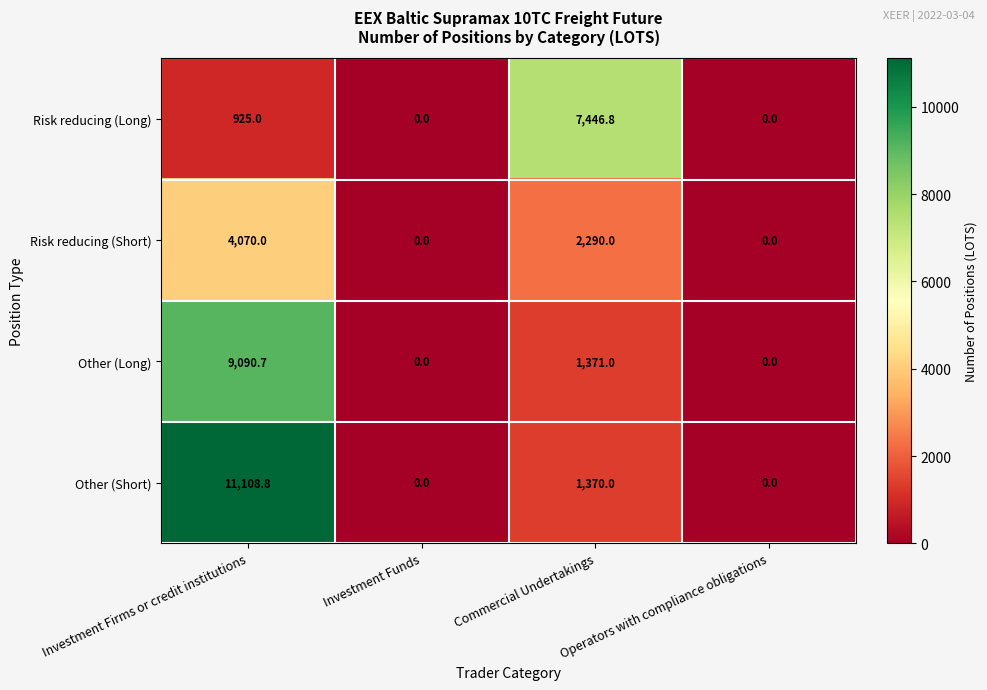

What is the difference between the maximum and minimum values in the Other (Long) series?

9090.7